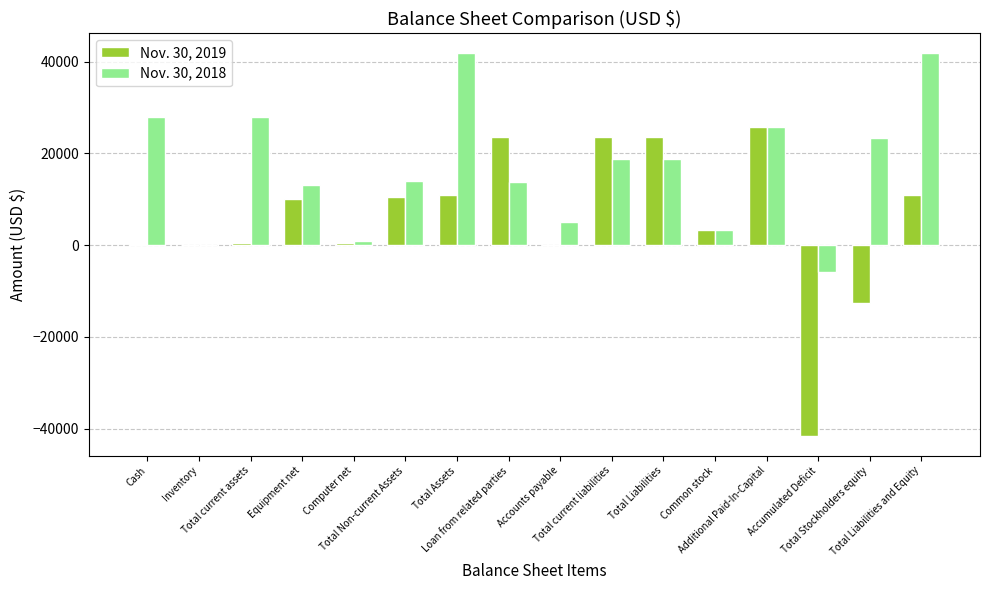

Which series has the largest total across all categories?

Nov. 30, 2018